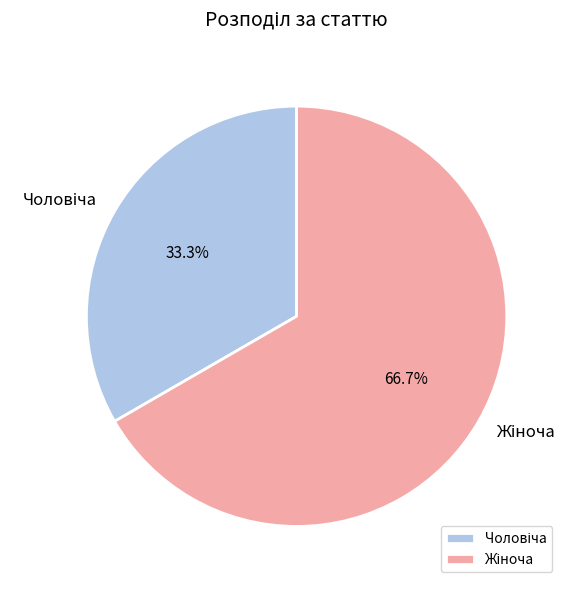

Does any single category account for the majority?

Yes